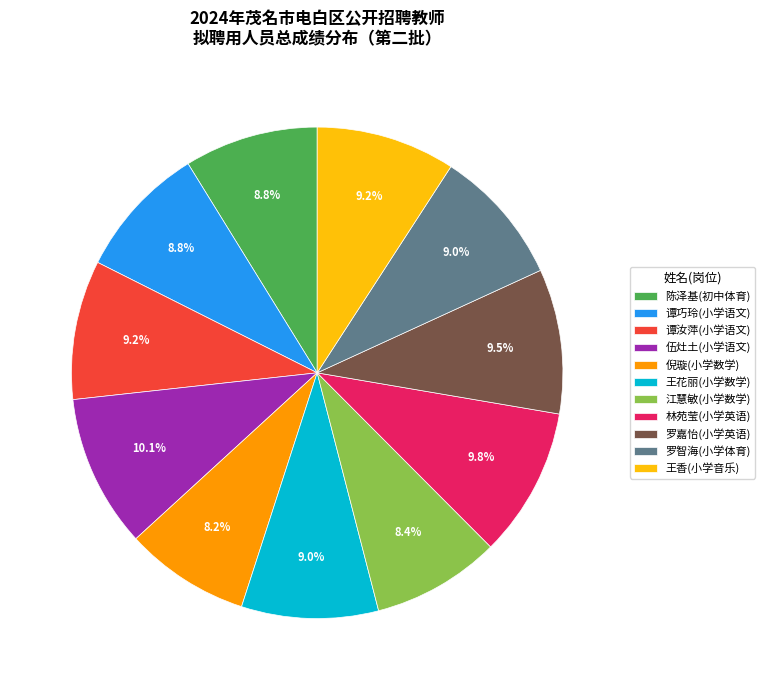

What is the ratio of the value at 谭汝萍(小学语文) to the value at 林苑莹(小学英语)?

0.9